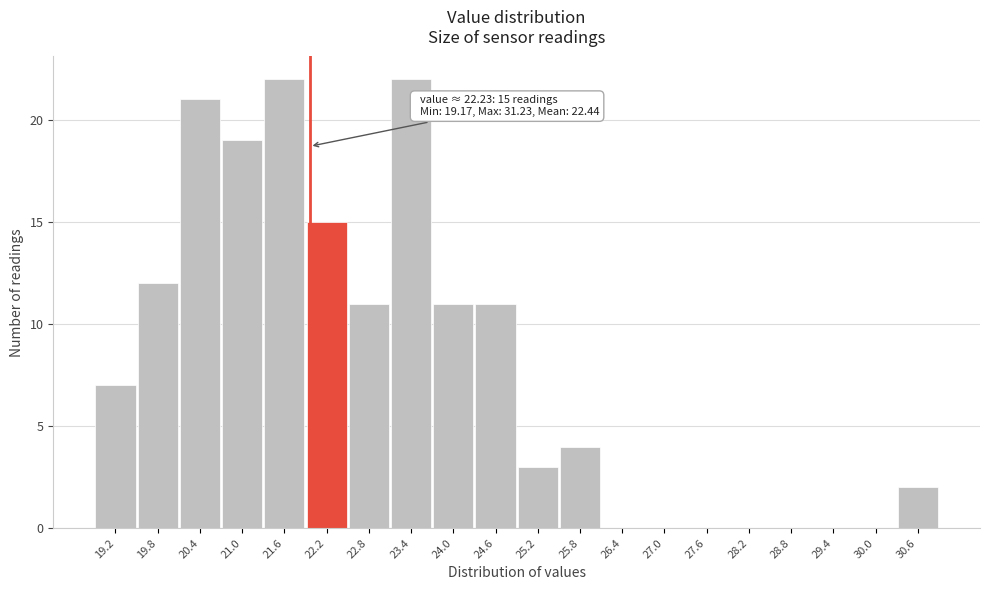

Reading left to right, extract all data points from this chart.

19.2=7	19.8=12	20.4=21	21.0=19	21.6=22	22.2=15	22.8=11	23.4=22	24.0=11	24.6=11	25.2=3	25.8=4	26.4=0	27.0=0	27.6=0	28.2=0	28.8=0	29.4=0	30.0=0	30.6=2